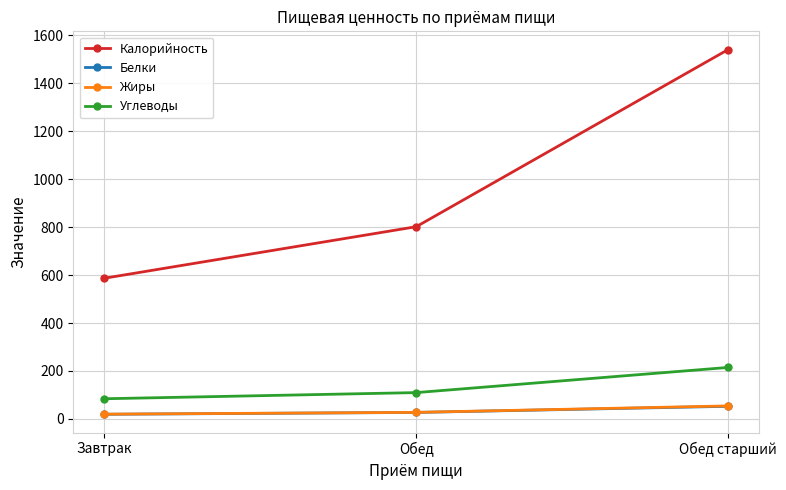

Which series has the largest range (max minus min)?

Калорийность